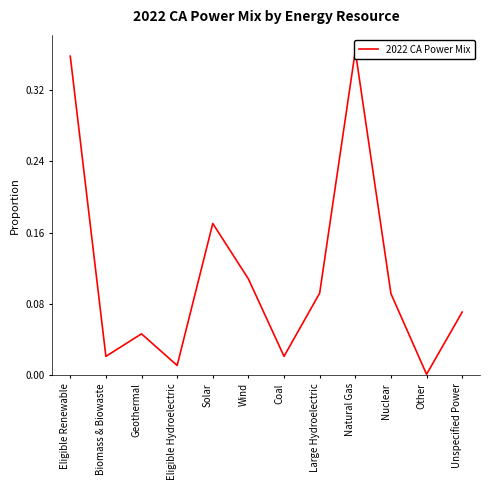

Reading left to right, extract all data points from this chart.

Eligible Renewable=0.4	Biomass & Biowaste=0.0	Geothermal=0.0	Eligible Hydroelectric=0.0	Solar=0.2	Wind=0.1	Coal=0.0	Large Hydroelectric=0.1	Natural Gas=0.4	Nuclear=0.1	Other=0.0	Unspecified Power=0.1